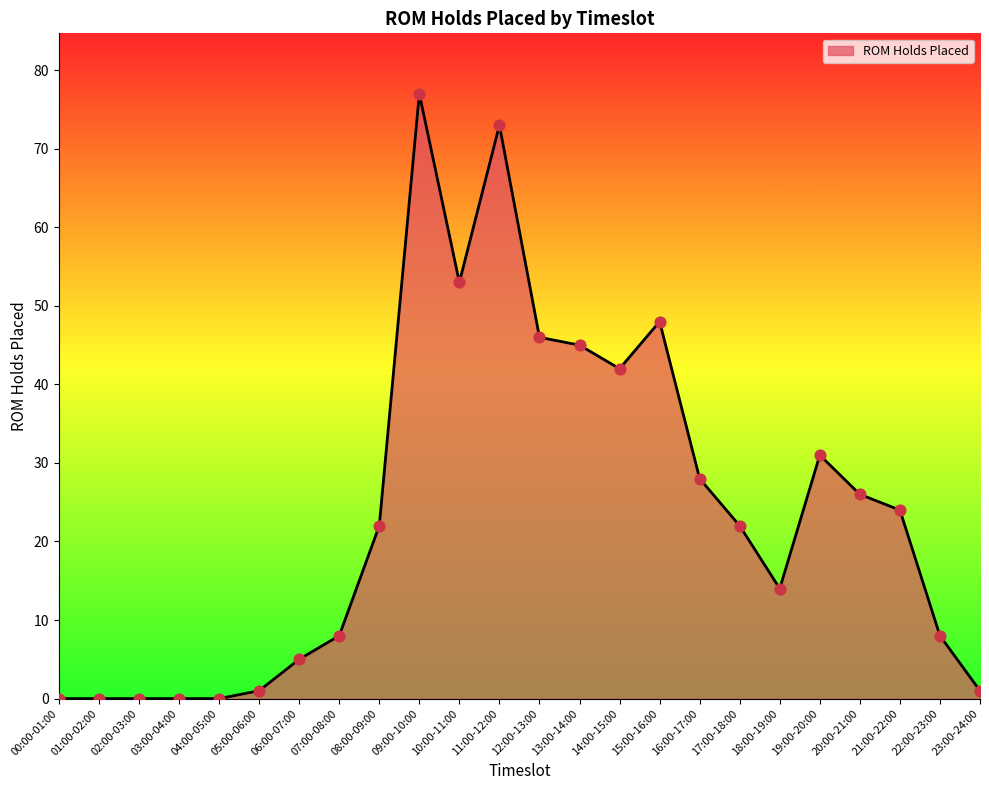

Between 17:00-18:00 and 22:00-23:00, which is larger?

17:00-18:00